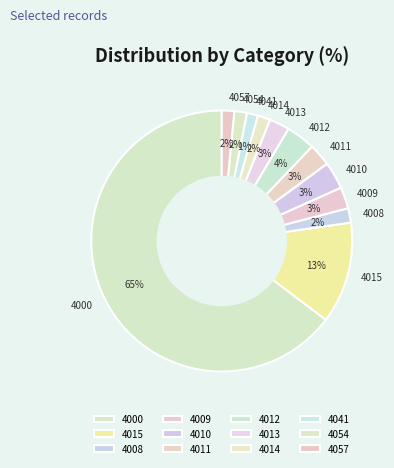

Between 4012 and 4009, which is larger?

4012